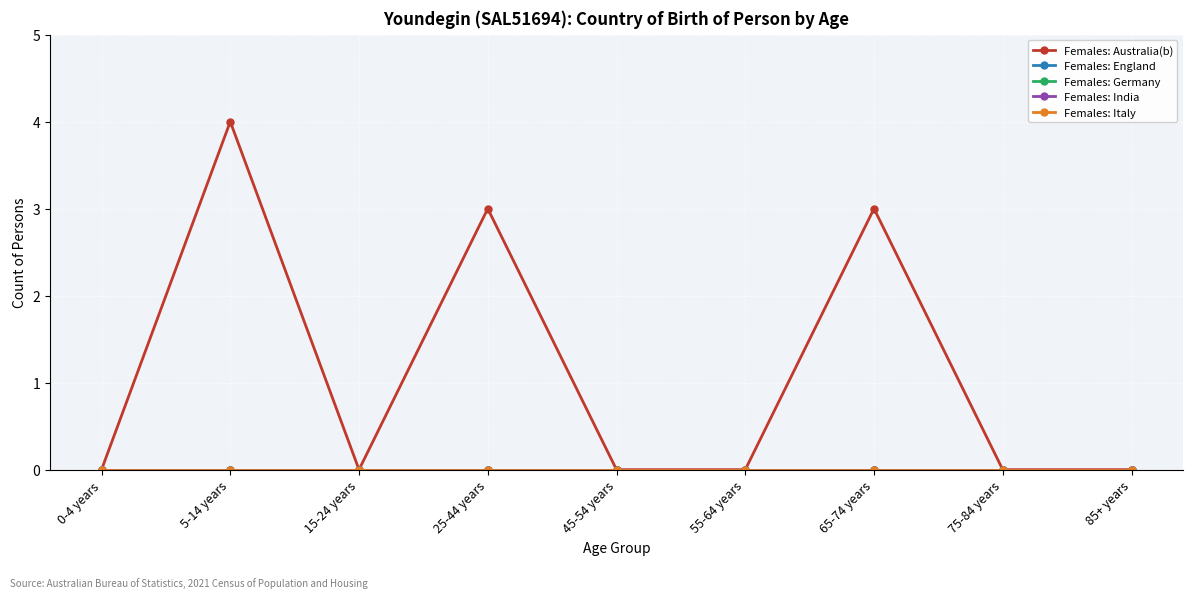

List the labels in order of Females: Australia(b) value, smallest first.

0-4 years, 15-24 years, 45-54 years, 55-64 years, 75-84 years, 85+ years, 25-44 years, 65-74 years, 5-14 years